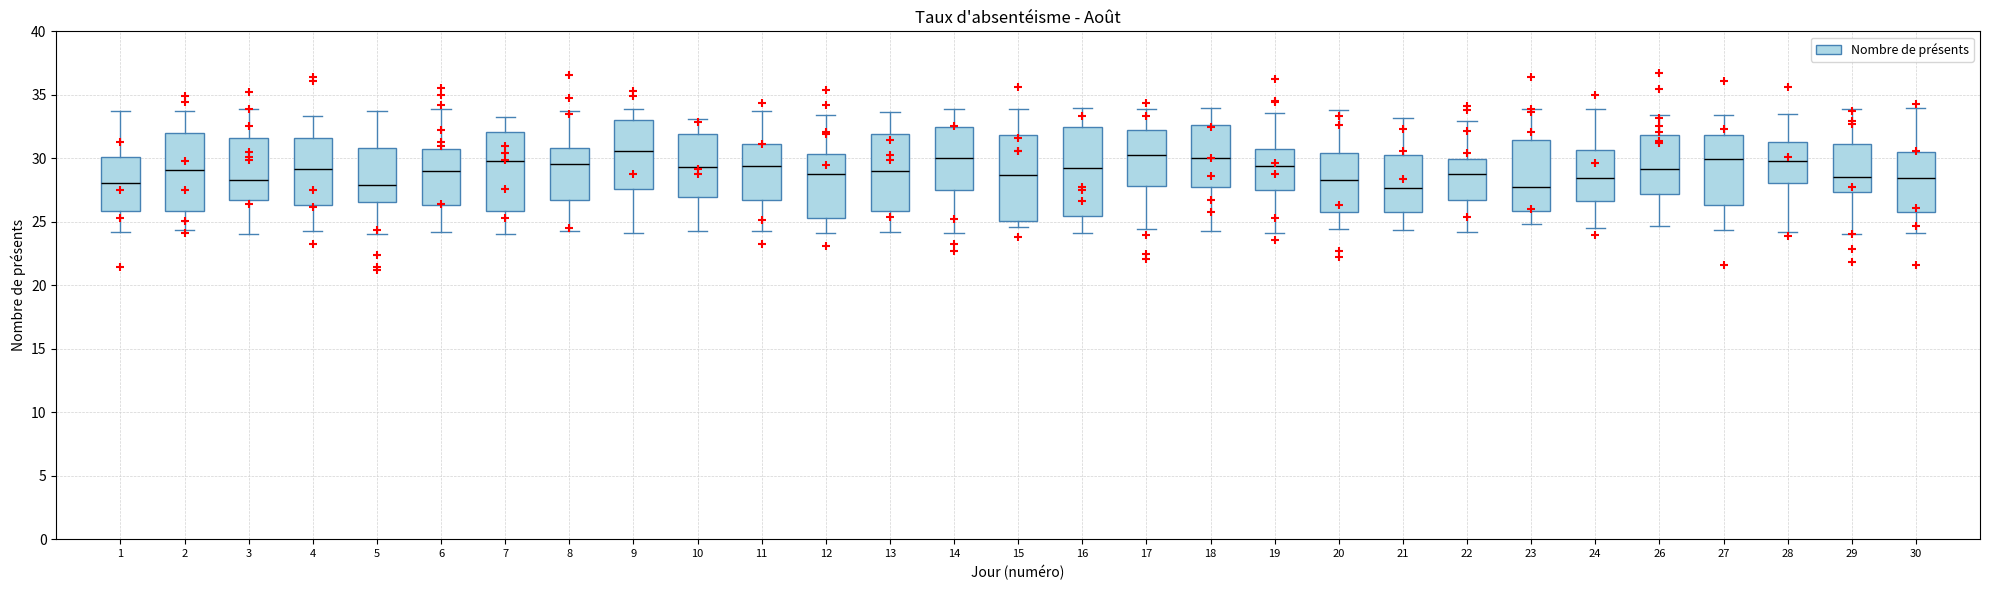

Where does the median line of the box at x = 20 sit on the y-axis? The values are not printed on the chart, so give them approximately, as read against the axis.

28.5